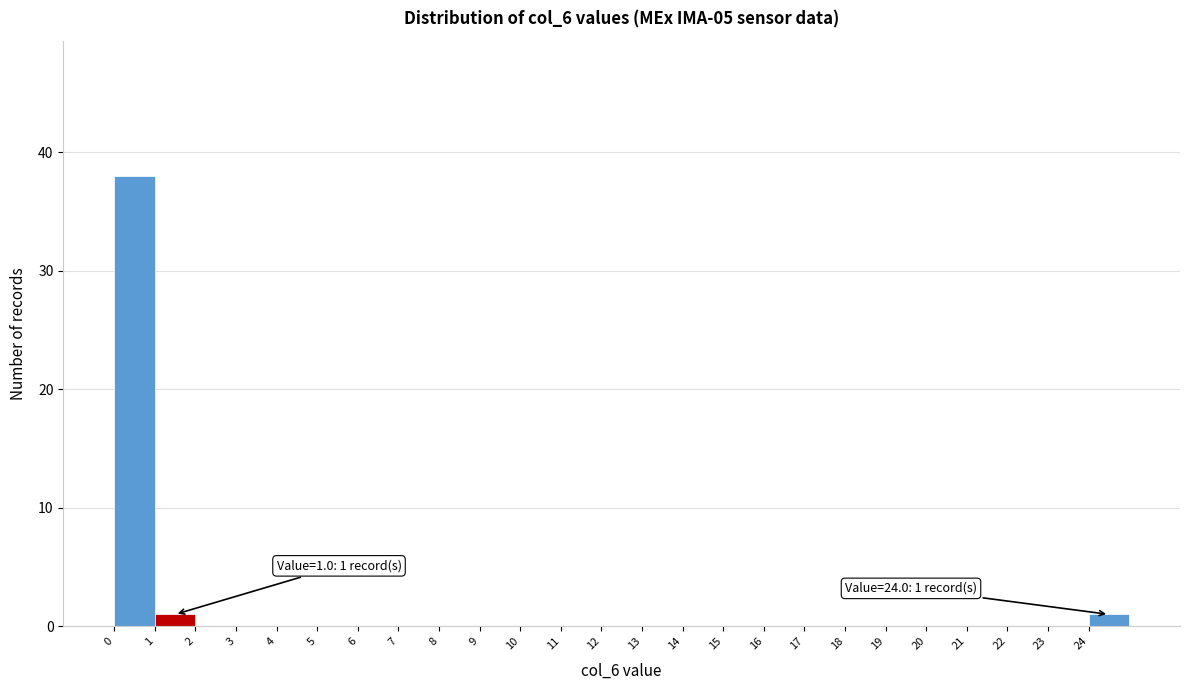

Which range on the x-axis has the tallest bar?

0 to 1